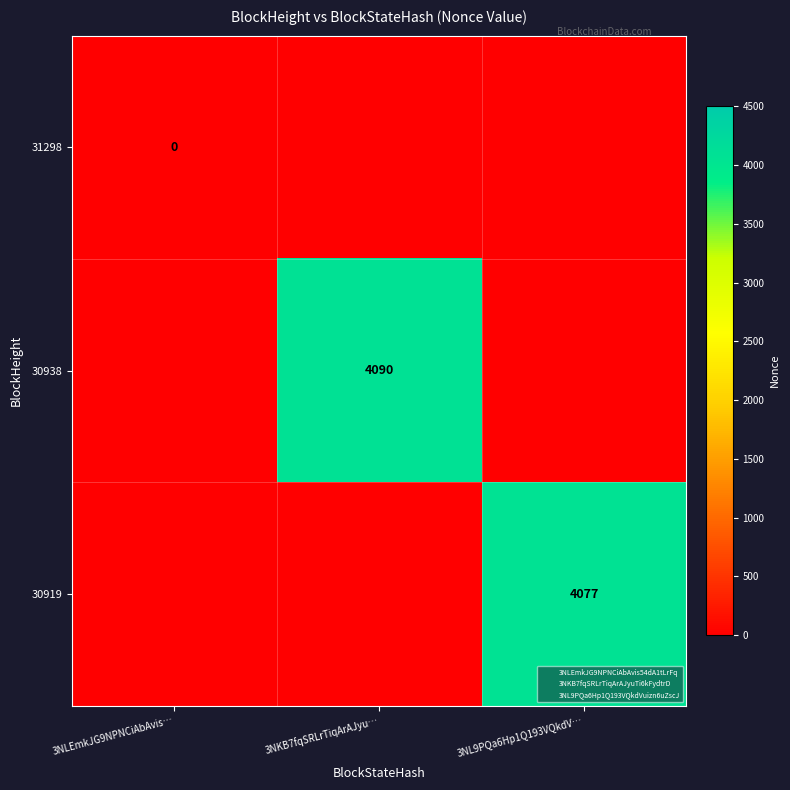

Which label corresponds to the largest value in the chart?

3NKB7fqSRLrTiqArAJyu…